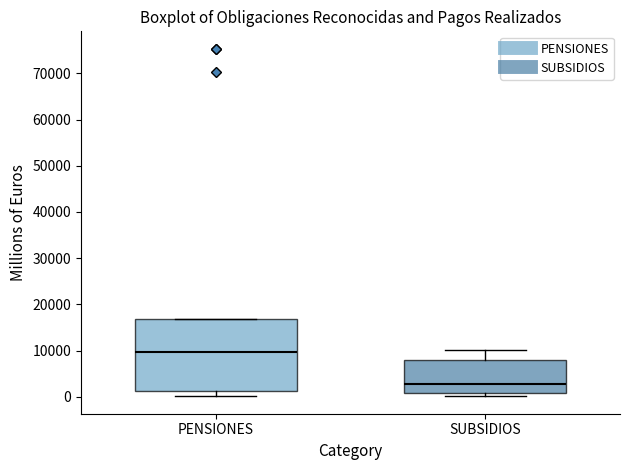

Where is the lower edge of the box for SUBSIDIOS on the y-axis? The values are not printed on the chart, so give them approximately, as read against the axis.

1000